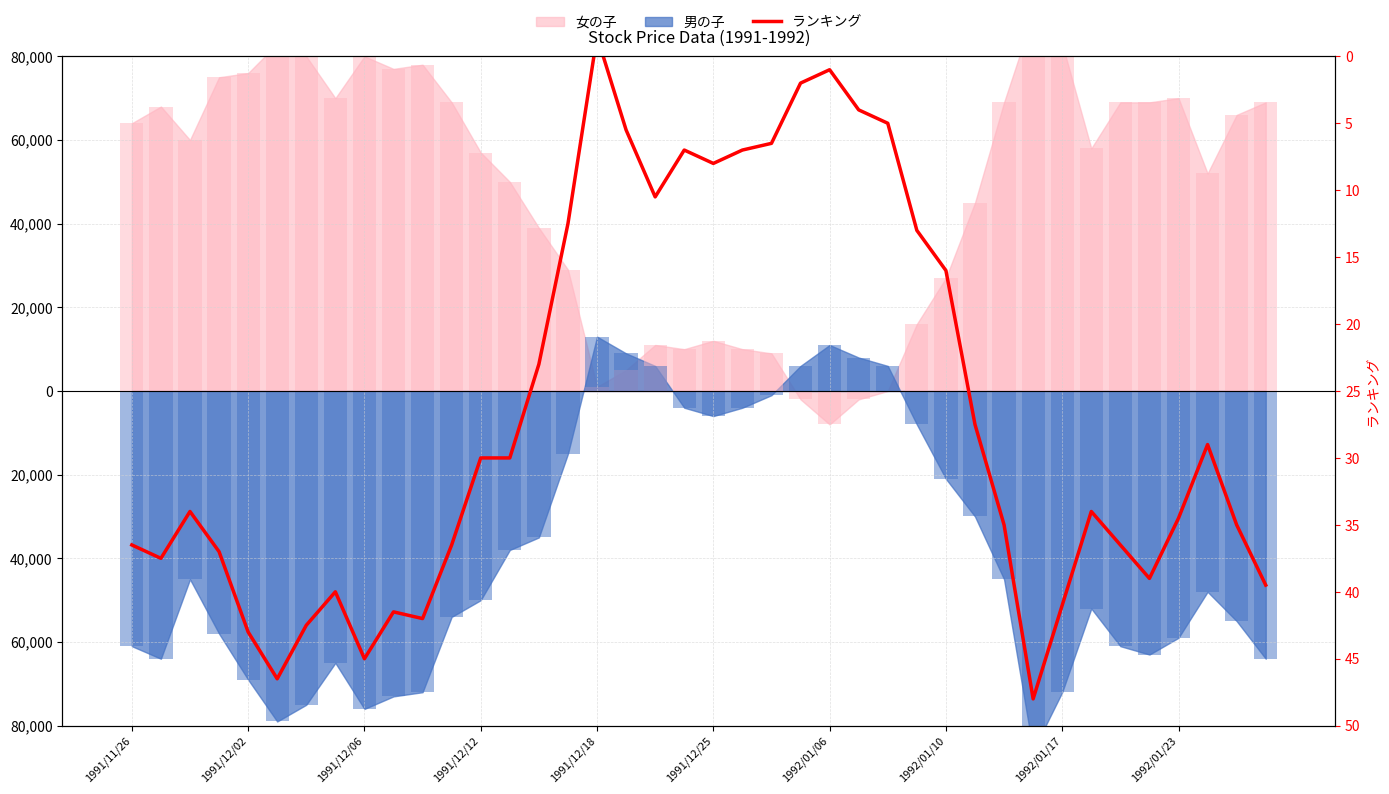

How many values are below 33?

19